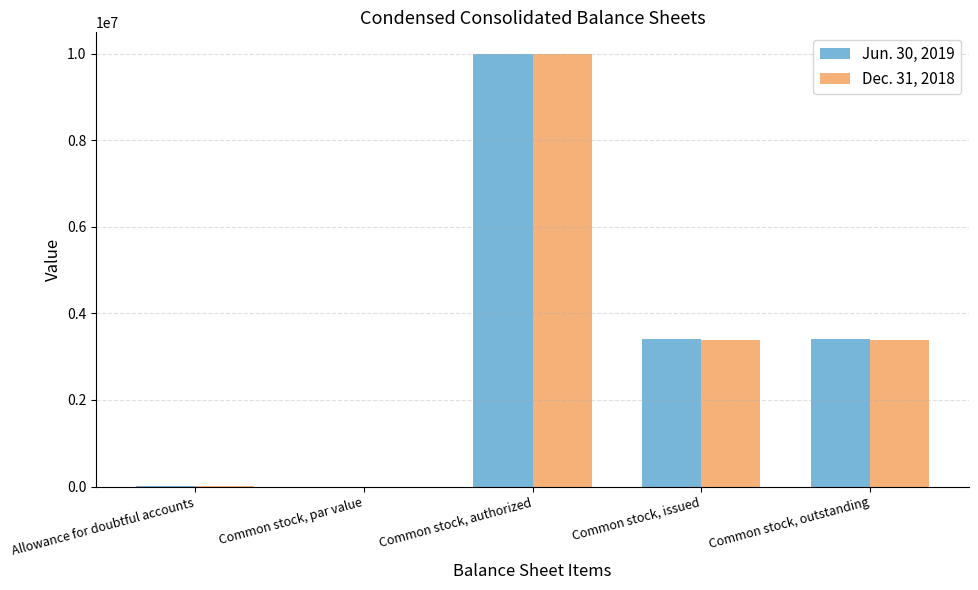

What is the difference between the Jun. 30, 2019 values at Common stock, par value and Allowance for doubtful accounts?

248.0